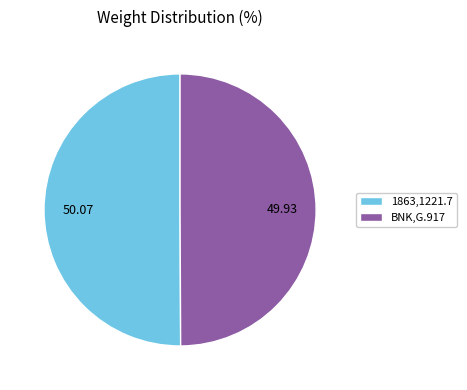

Combined, do BNK,G.917 and 1863,1221.7 account for over 50%?

Yes